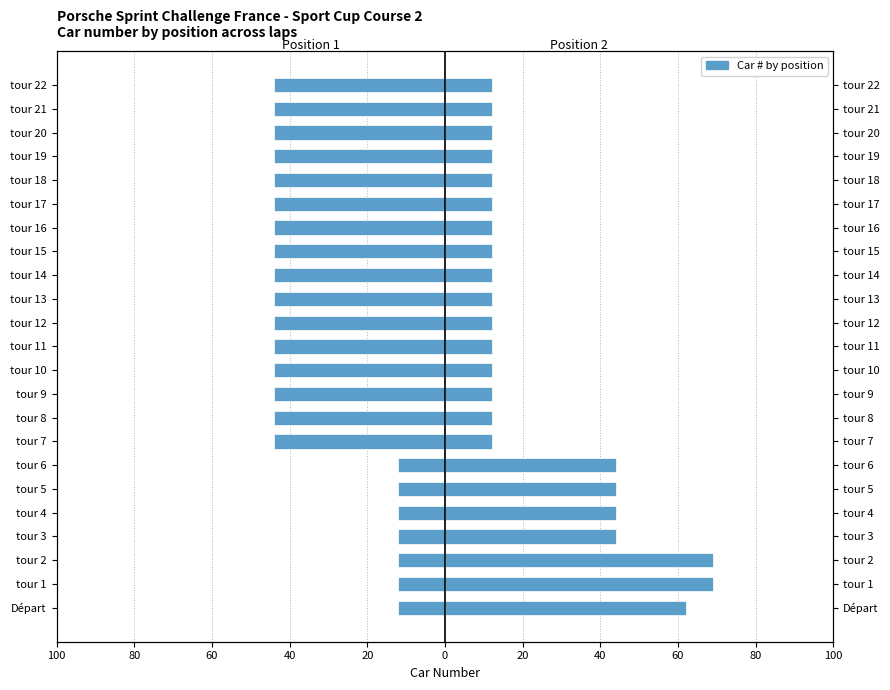

What is the value of the Position 2 (Car #) bar at the 16th from the left?

12